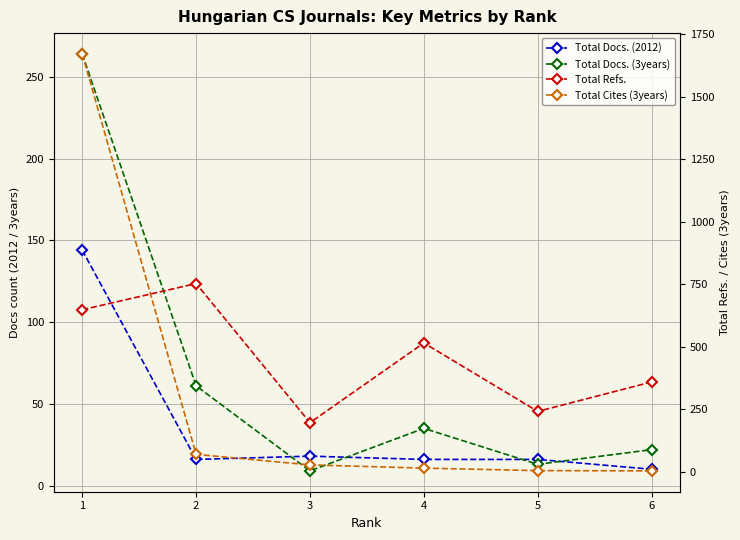

Is this an area chart (filled region under the line)?

No